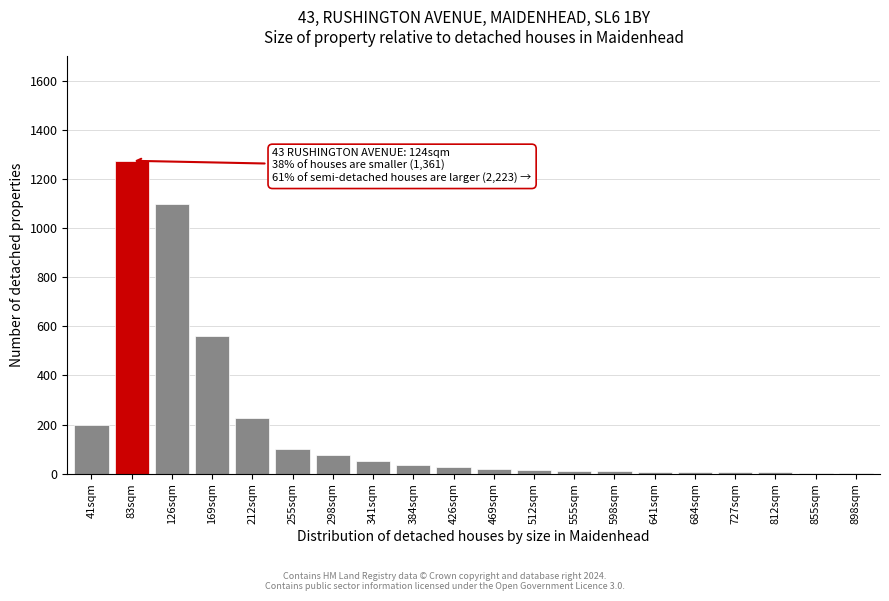

Is it true that the value at 41sqm is 104?

False